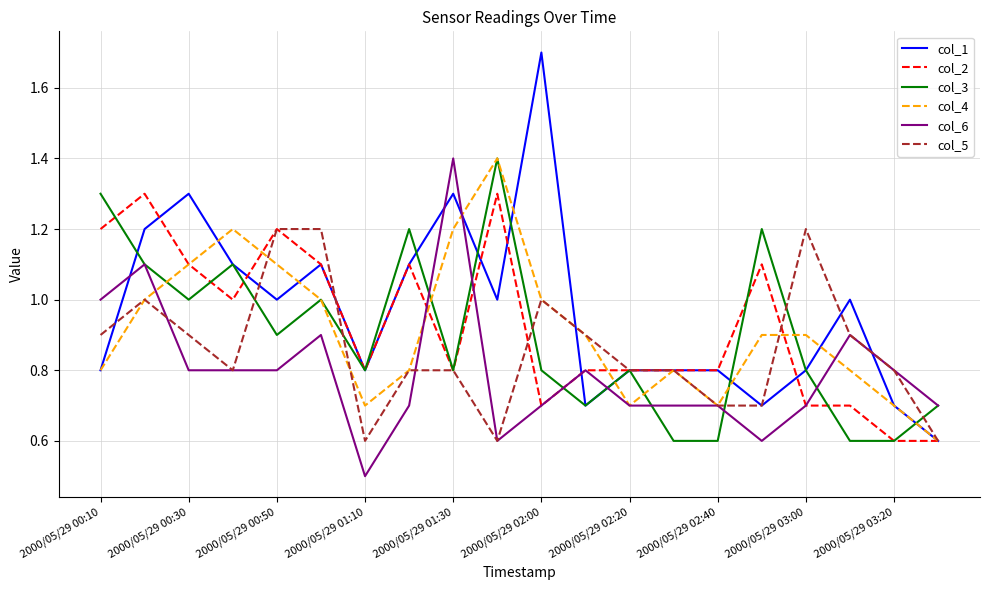

What is the highest value of the col_2 series?

1.3